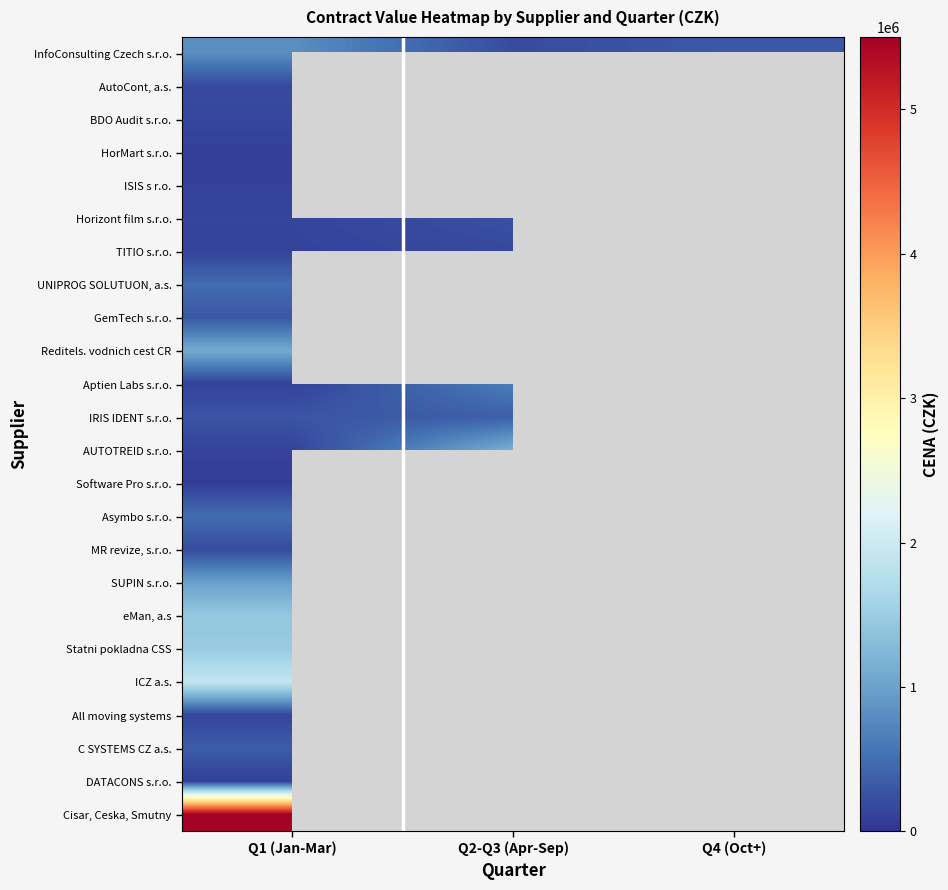

List the labels in order of All moving systems value, smallest first.

Q1 (Jan-Mar), Q2-Q3 (Apr-Sep), Q4 (Oct+)